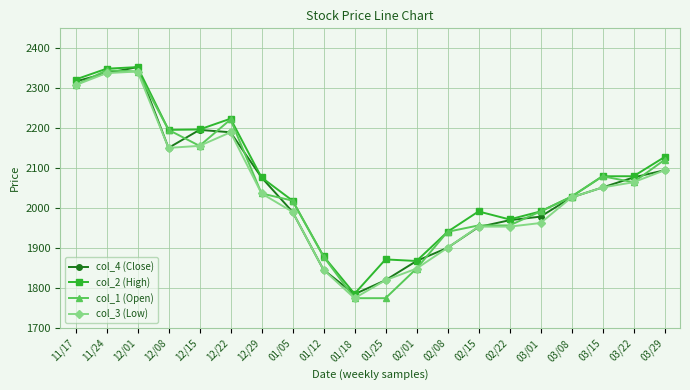

What are all the series names shown in the legend?

col_4 (Close), col_2 (High), col_1 (Open), col_3 (Low)